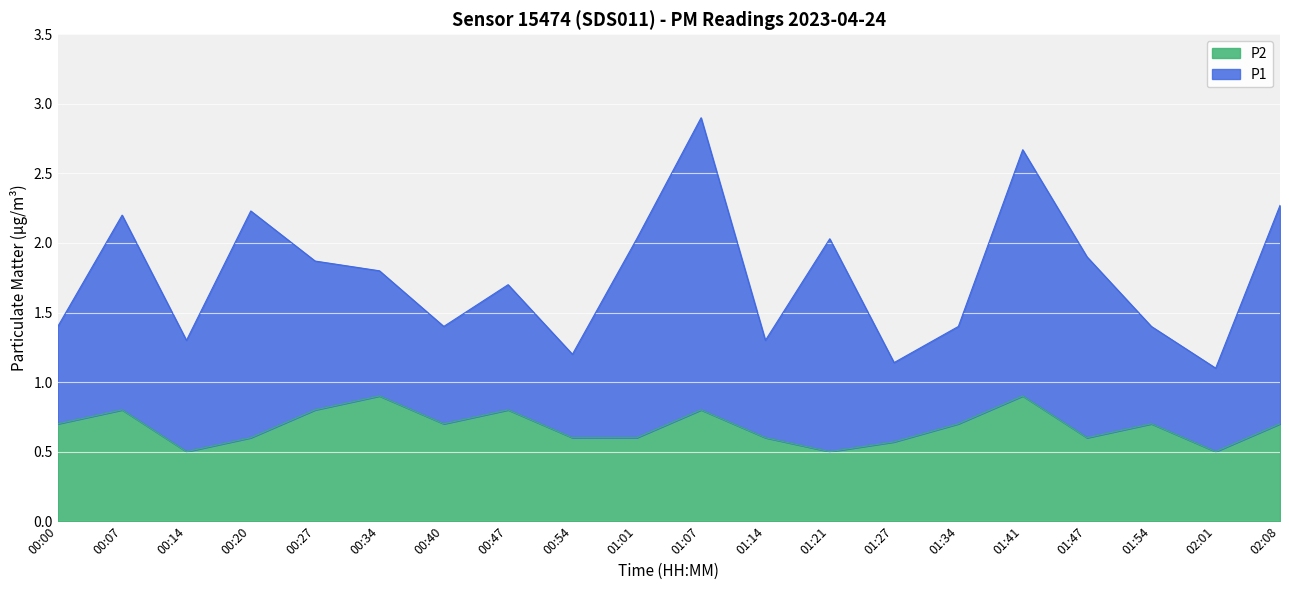

How many interior local peaks (higher than both neighbors) does the data have?

6